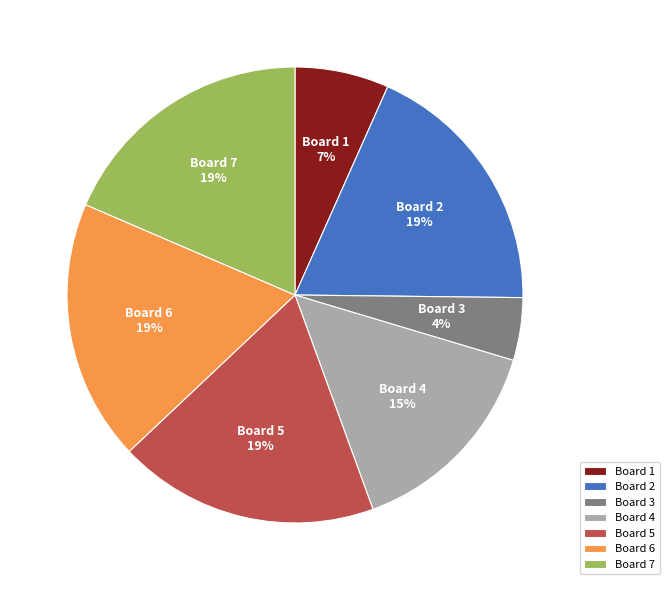

Is the sum of Board 2 and Board 4 greater than half?

No